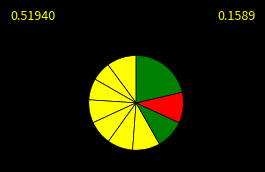

How many slices are in this pie chart?

10